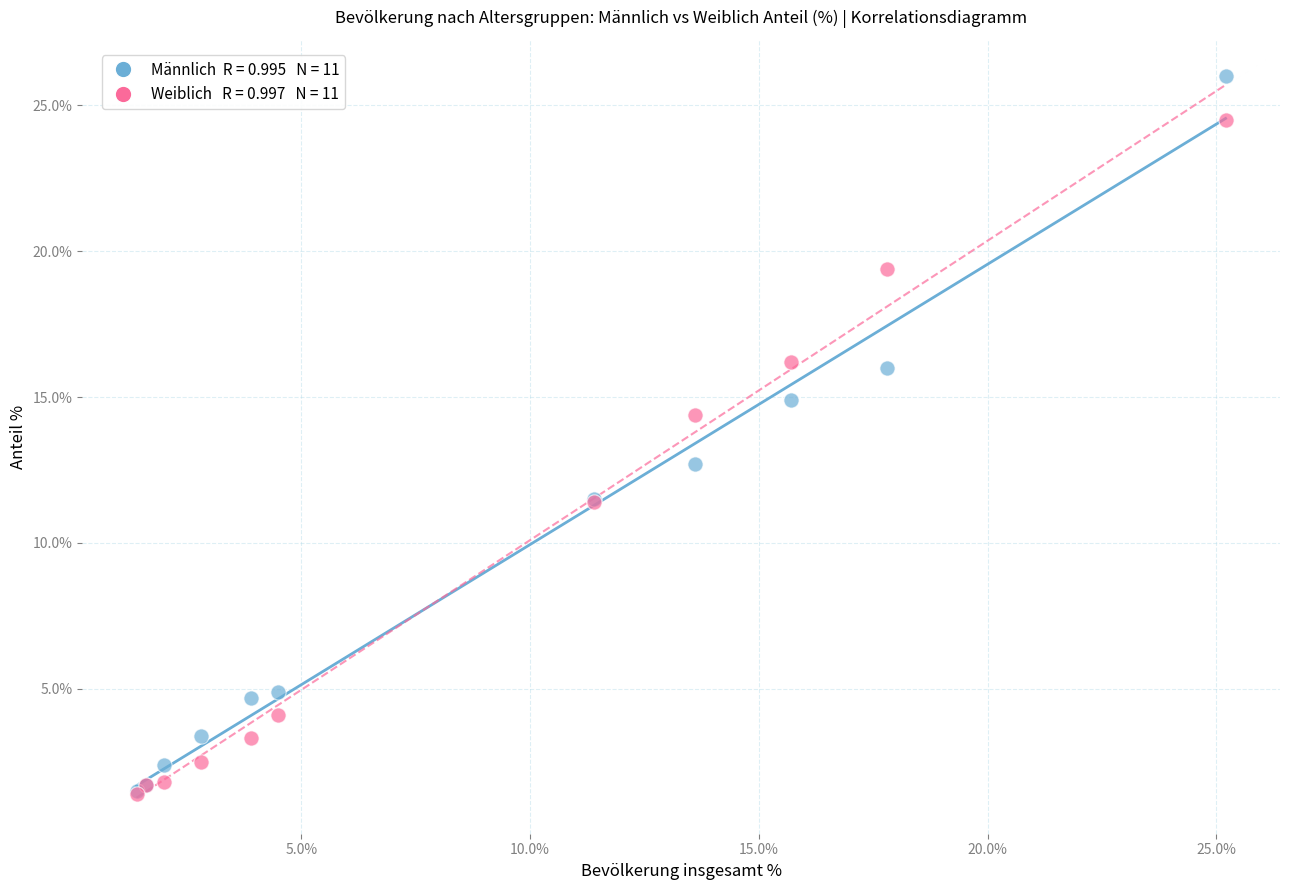

Across all series, what Y value is closest to 13?

12.7